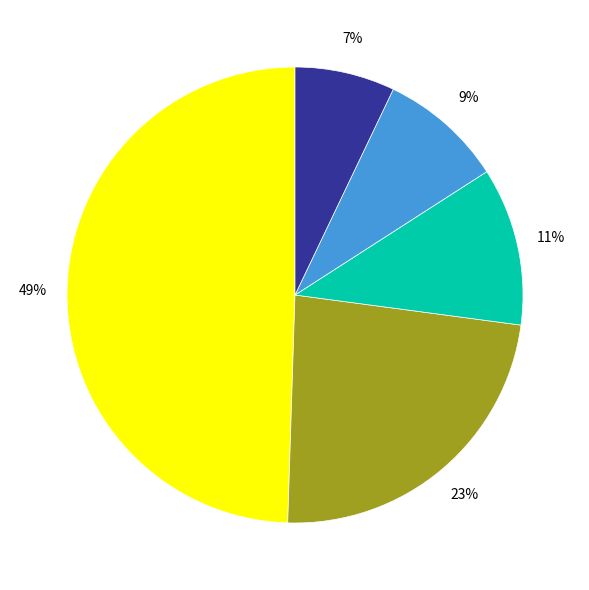

To the nearest percent, what is the average slice percentage?

20%